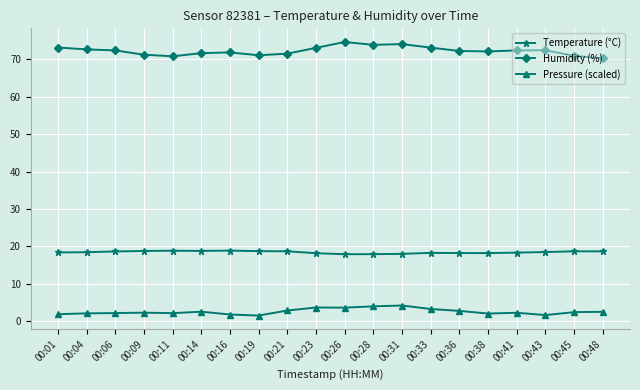

What is the value of the Temperature (°C) point at the 10th from the left?

18.2